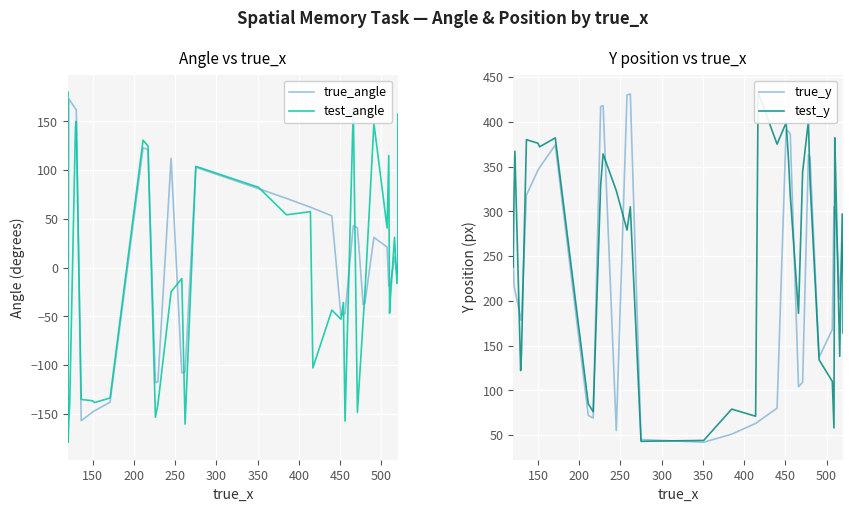

The test_y series shows 48.0 at 11. True or false?

False